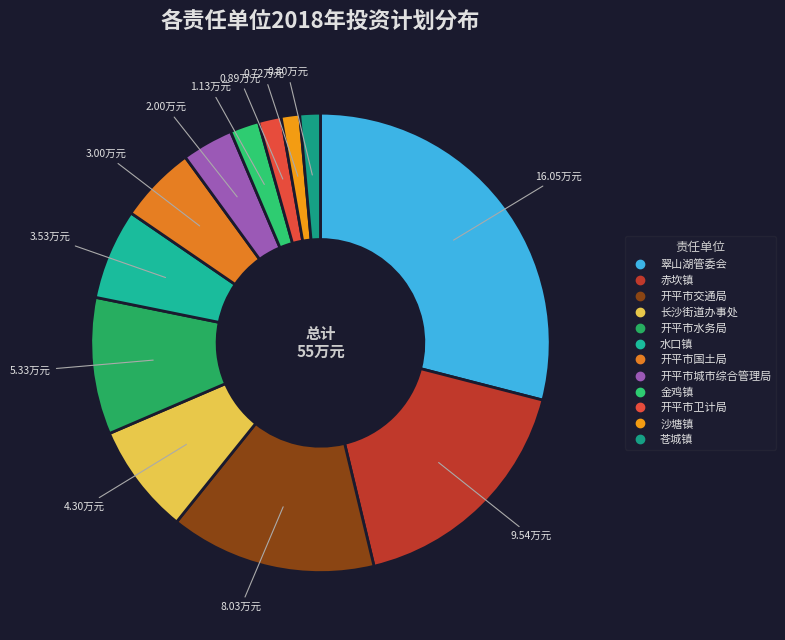

What portion of the pie excludes 金鸡镇?

98.0%